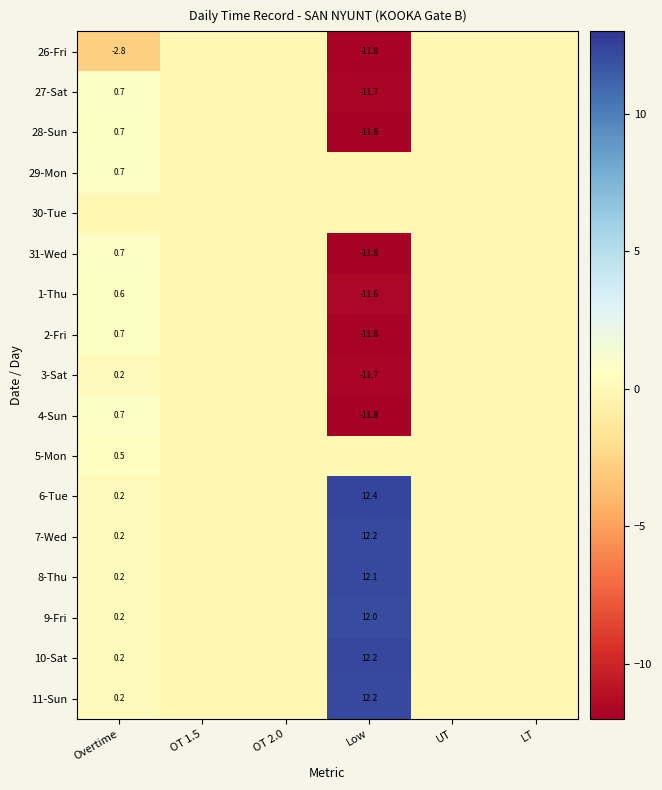

What is the sum of the 26-Fri values at Low and Overtime?

-14.6